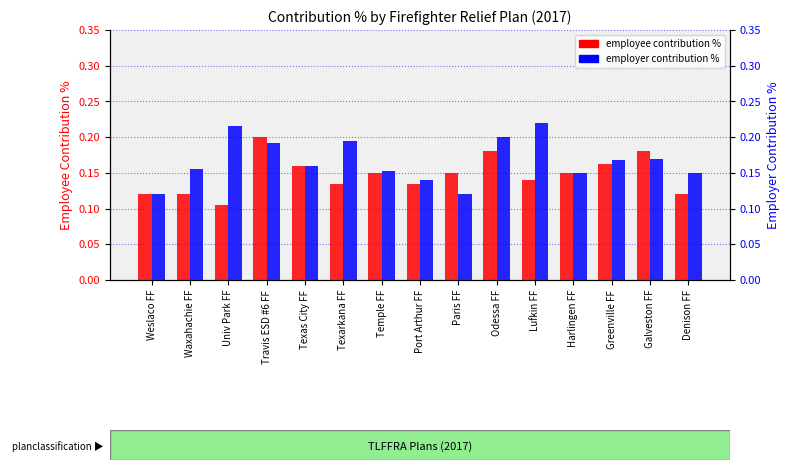

What is the label of the 10th bar from the left?

Odessa FF